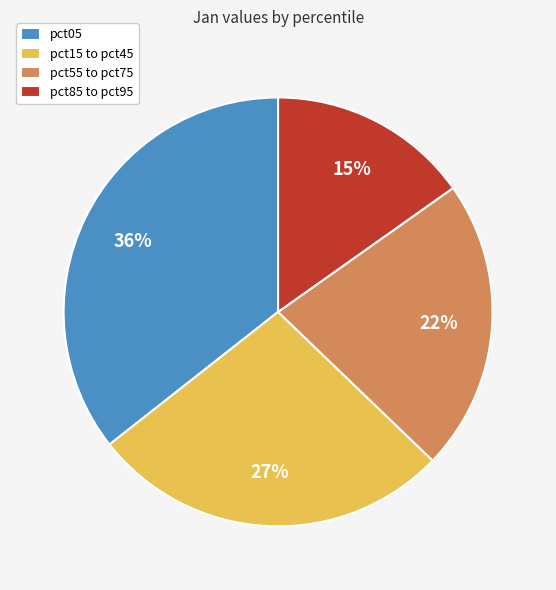

To the nearest percent, what portion does pct55 to pct75 represent?

22%